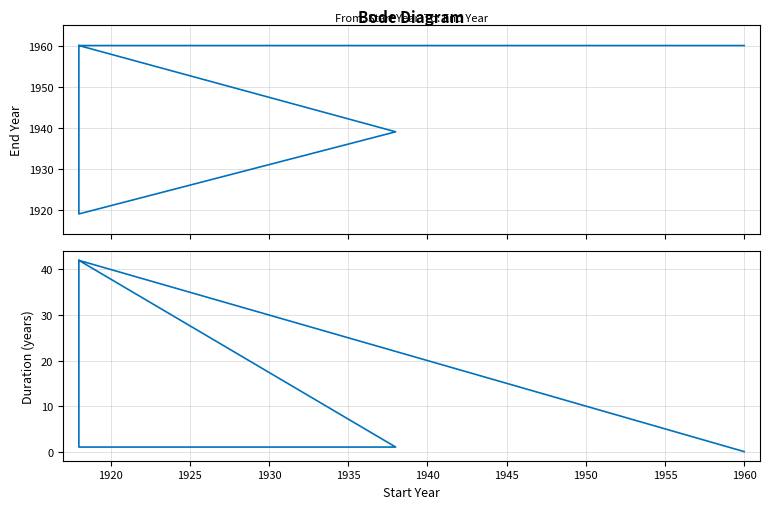

True or false: Duration (years) and End Year cross at least once.

False